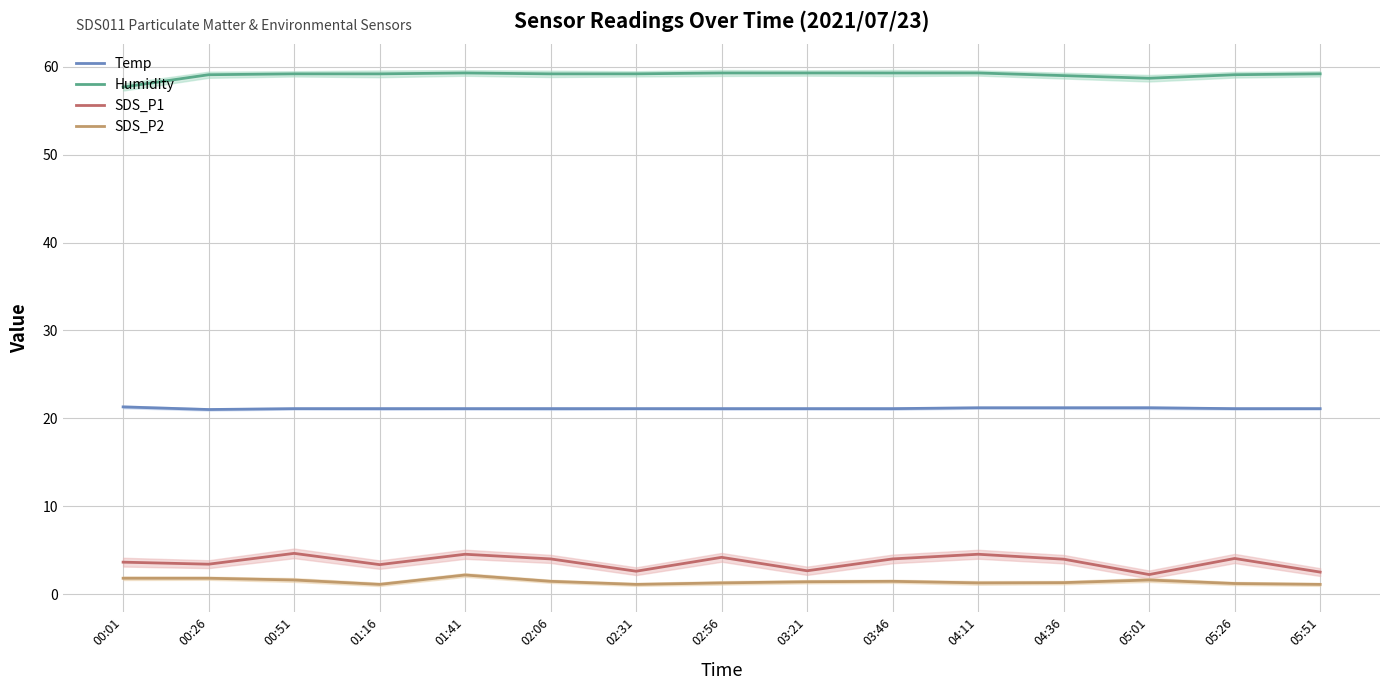

Rank the series at 00:01 from highest to lowest value.

Humidity, Temp, SDS_P1, SDS_P2